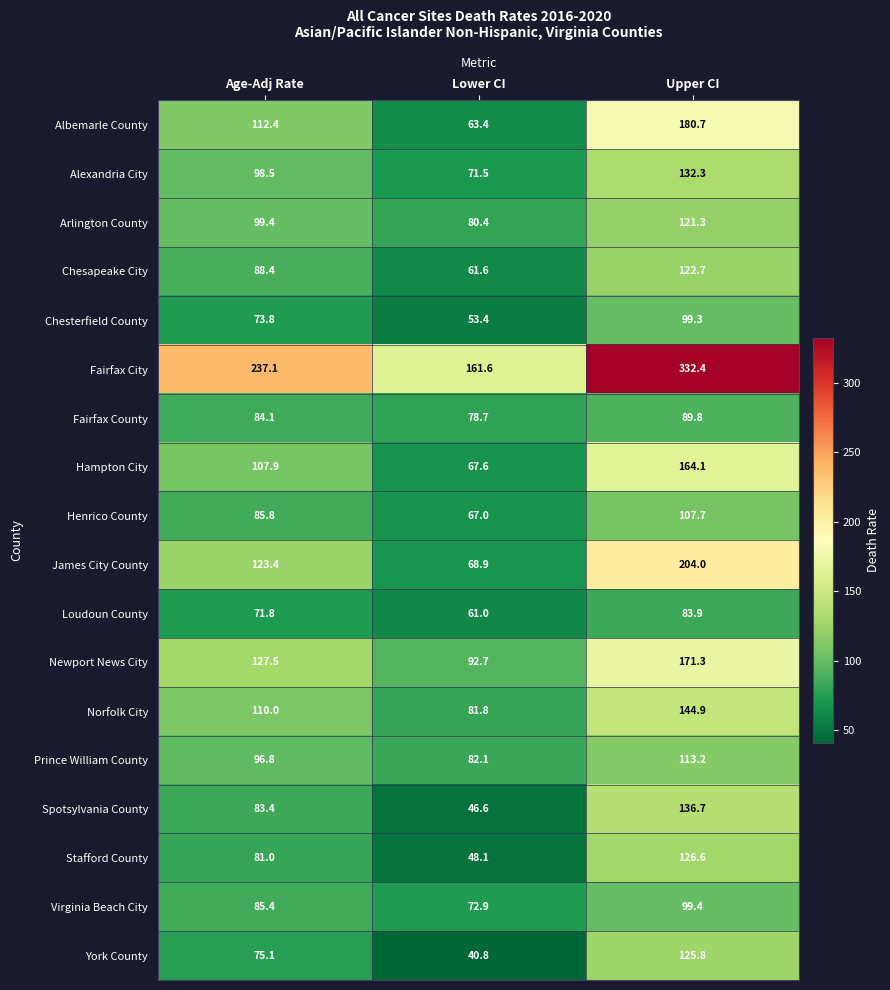

What is the difference between the maximum and second lowest values in the Albemarle County series?

68.3